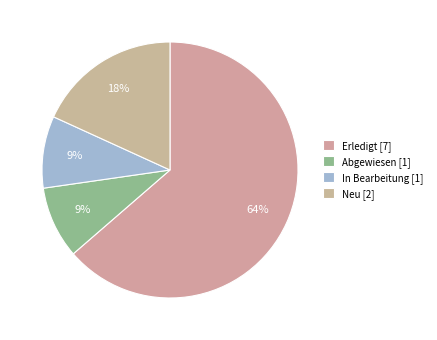

True or false: In Bearbeitung accounts for 23% of the total.

False